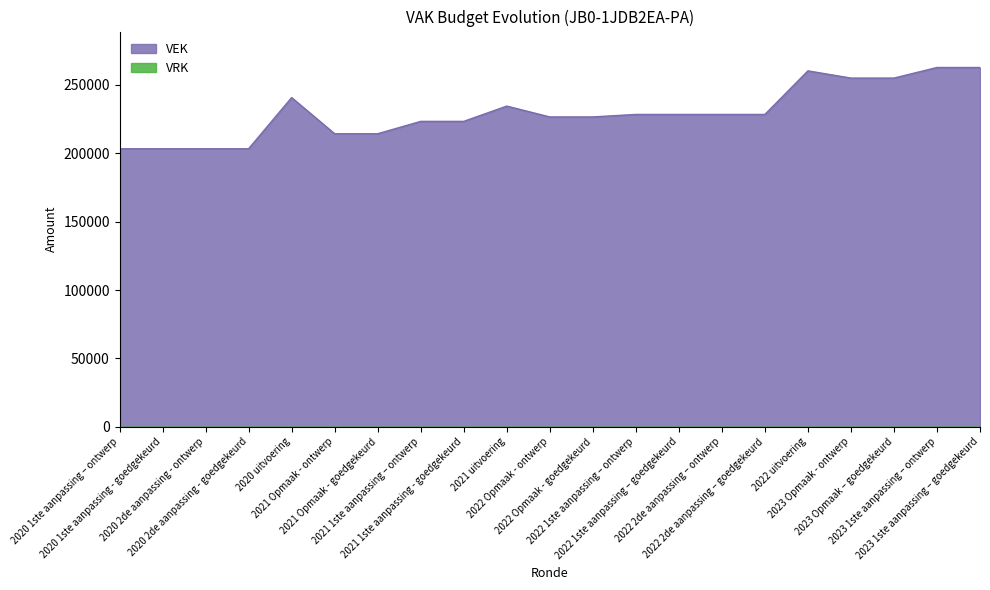

Approximately how many times larger is the value at 2023 Opmaak – goedgekeurd compared to 2022 2de aanpassing – goedgekeurd?

1.1